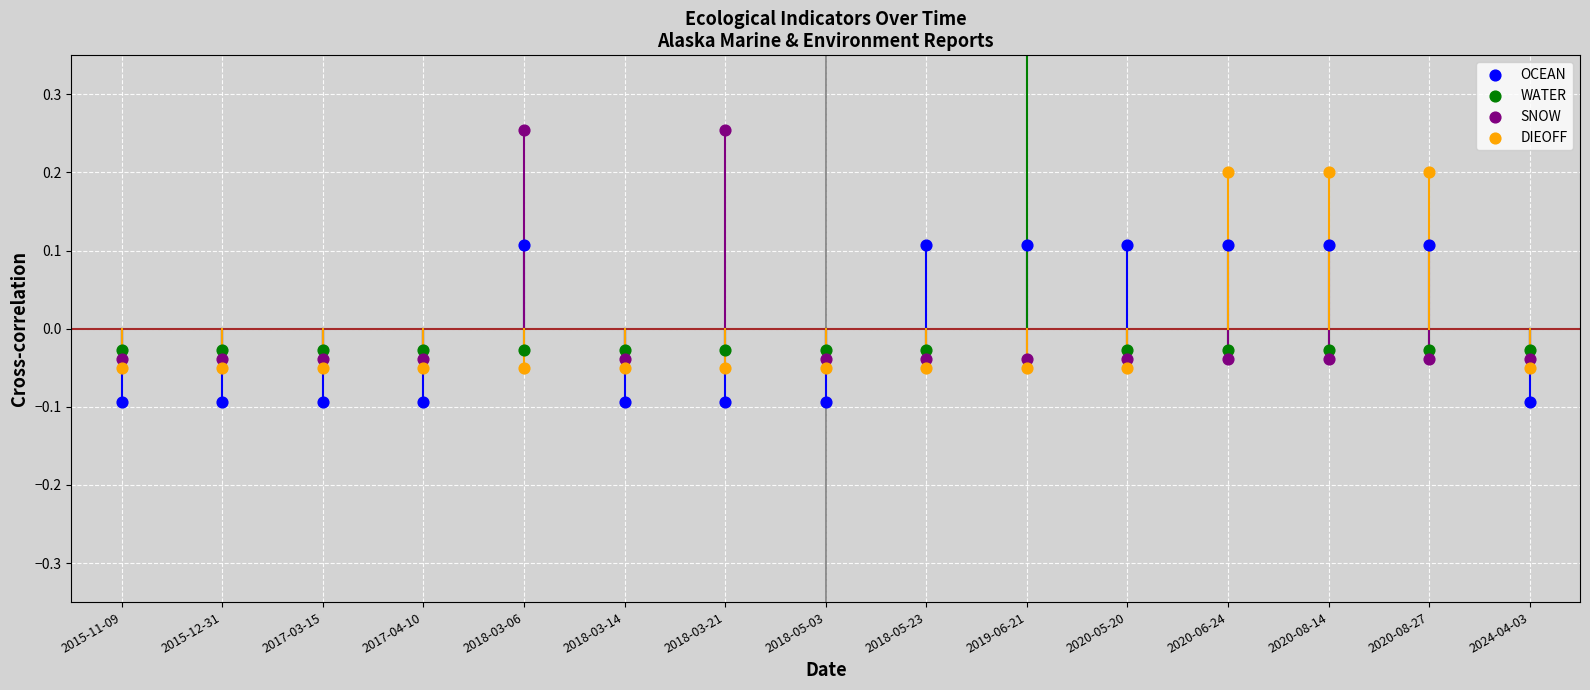

Which series has the largest Y range (max minus min)?

WATER